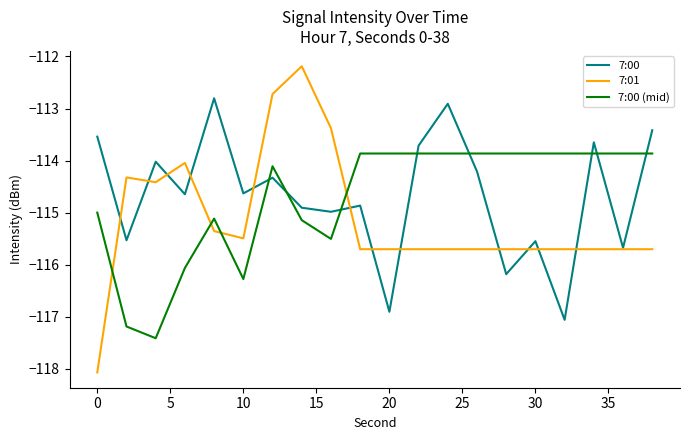

List the series in order of their peak value, lowest first.

7:00 (mid), 7:00, 7:01